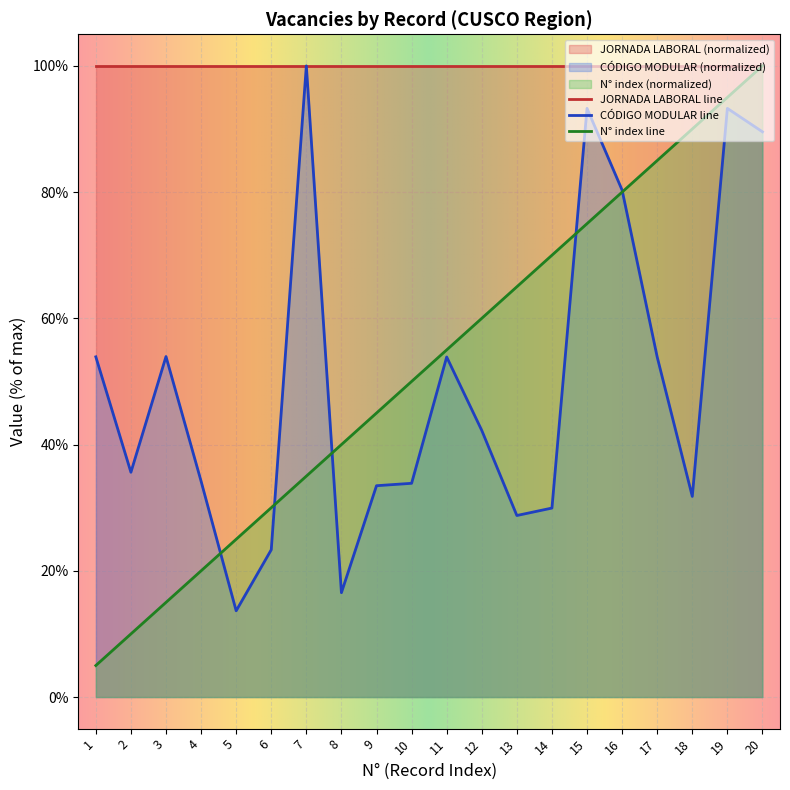

How many values in the CÓDIGO MODULAR (scaled) series are below 42?

10